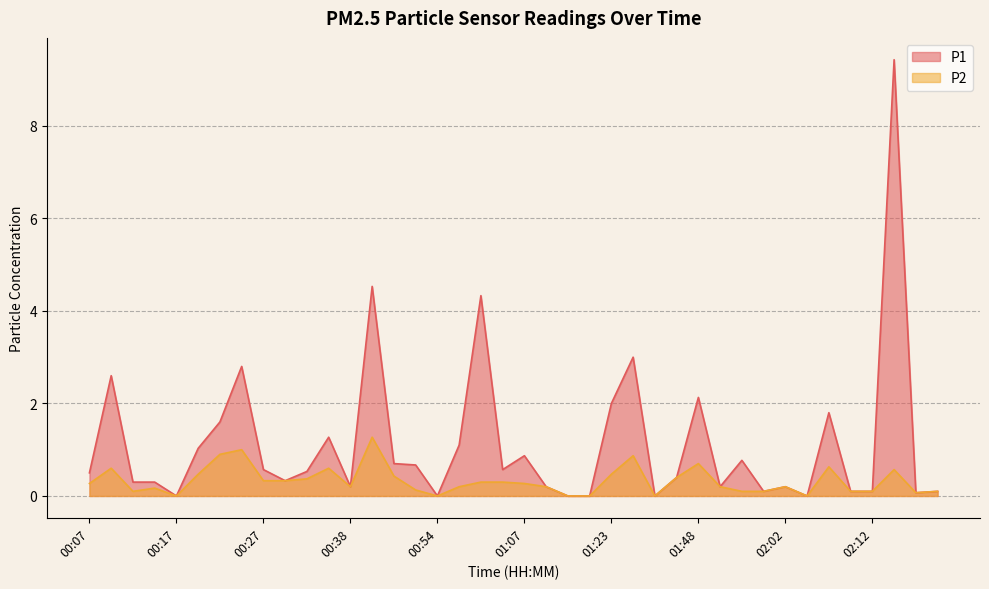

True or false: P1 and P2 cross at least once.

False